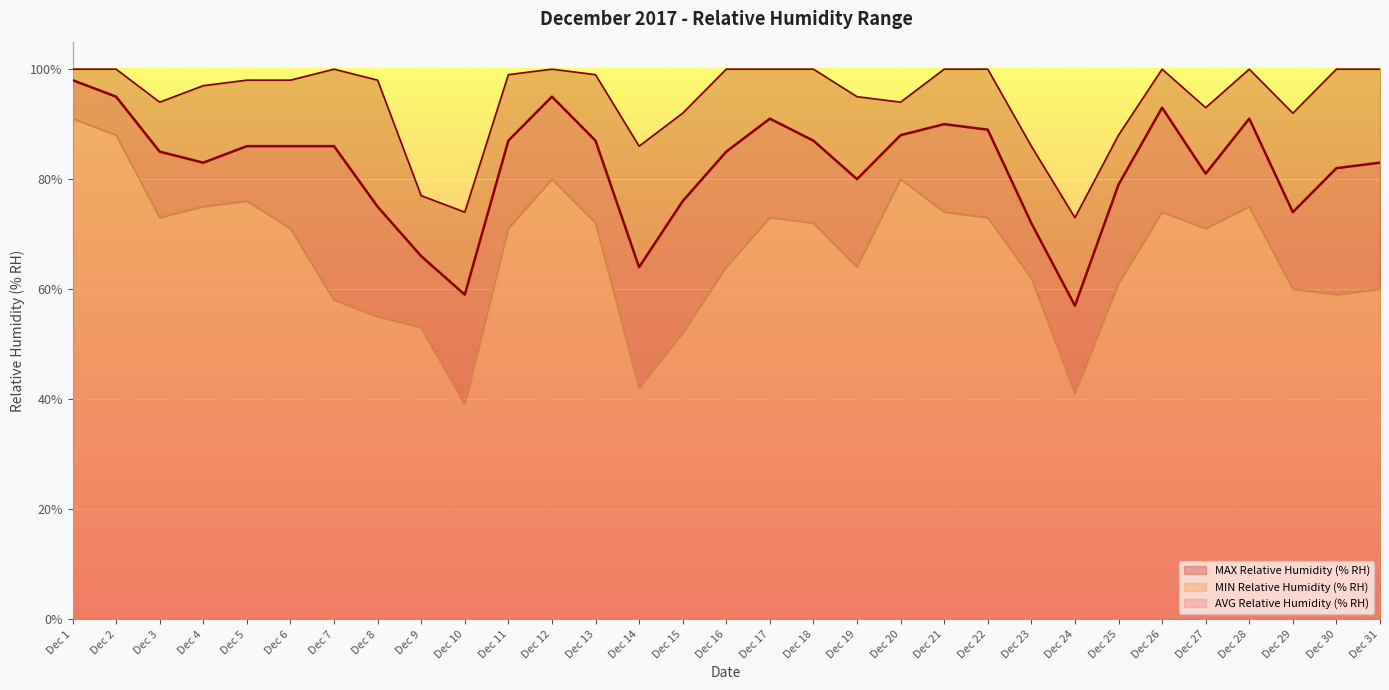

What is the lowest value of the MAX Relative Humidity (% RH) series?

73